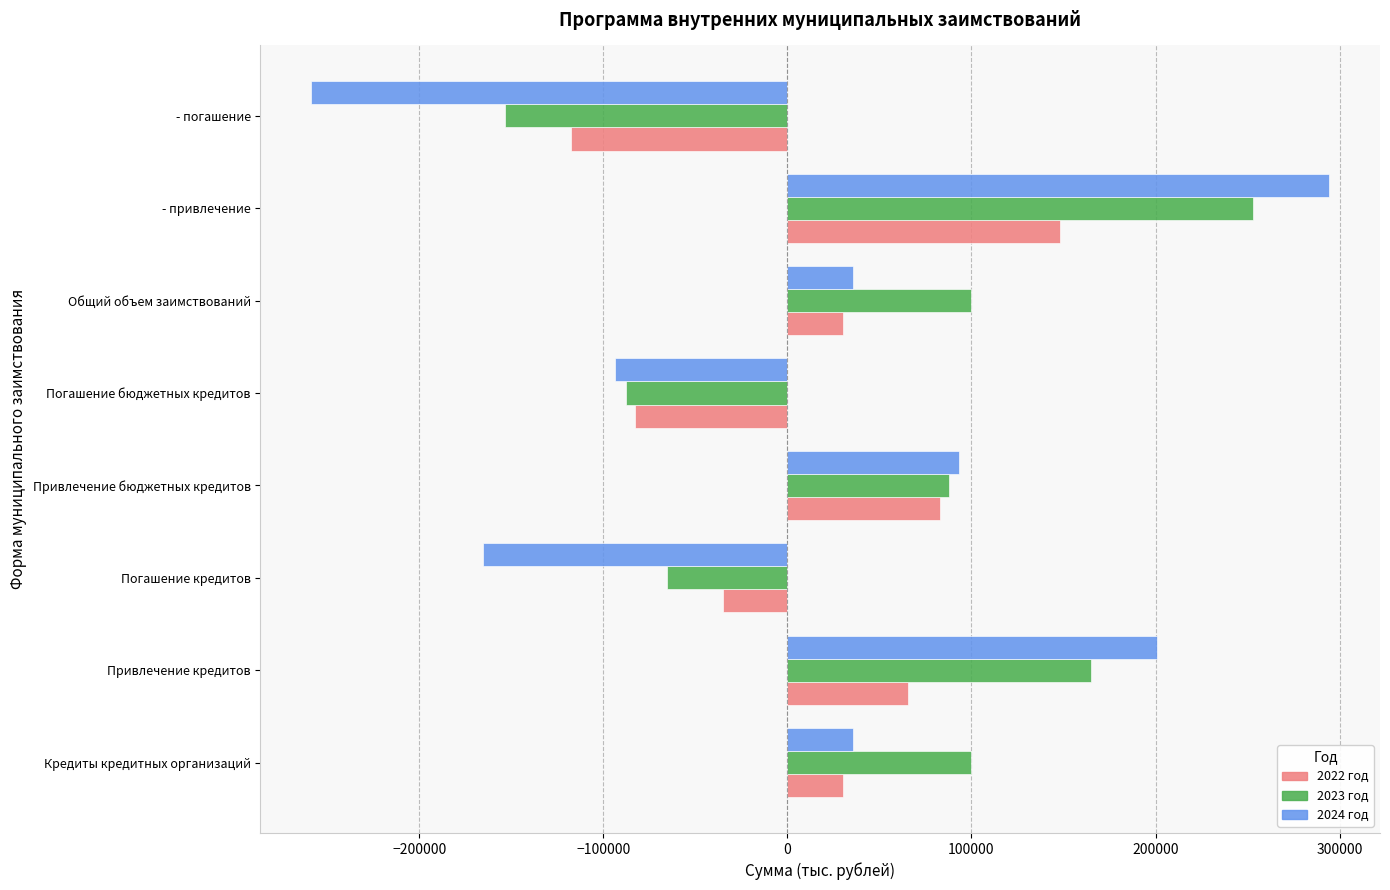

What is the difference between the maximum and minimum values in the 2024 год series?

552925.5